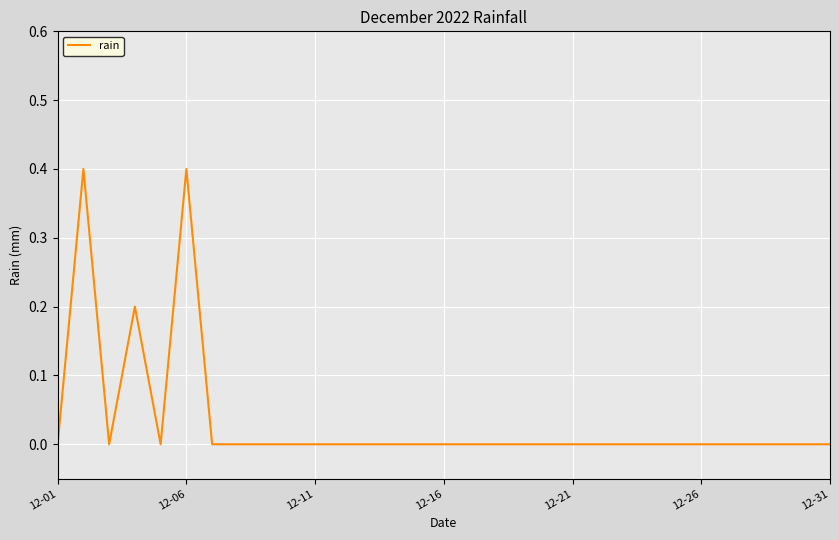

What is the maximum value shown in the chart?

0.4